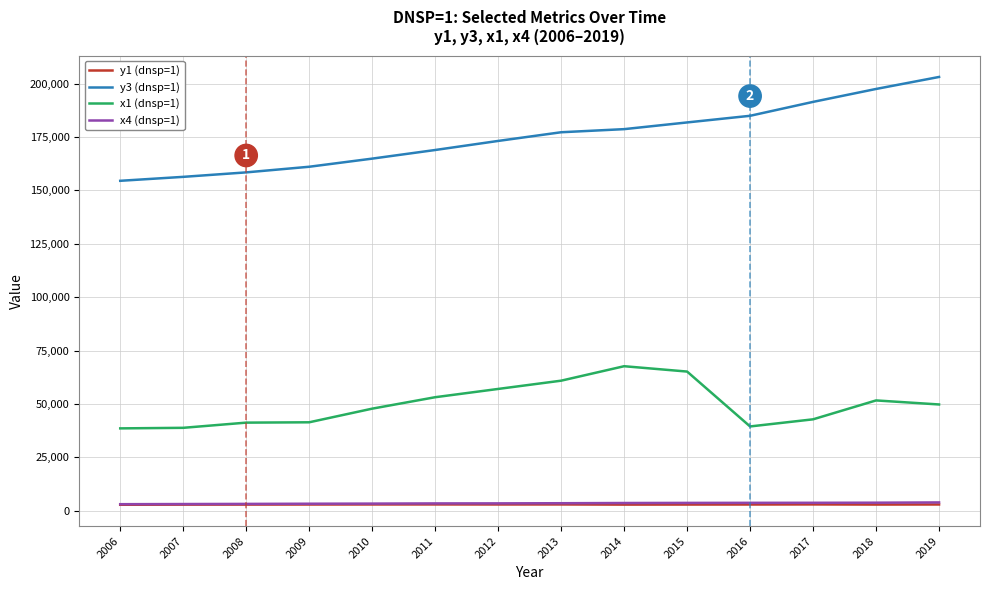

The y3 (dnsp=1) series shows 262203.6 at 2014. True or false?

False